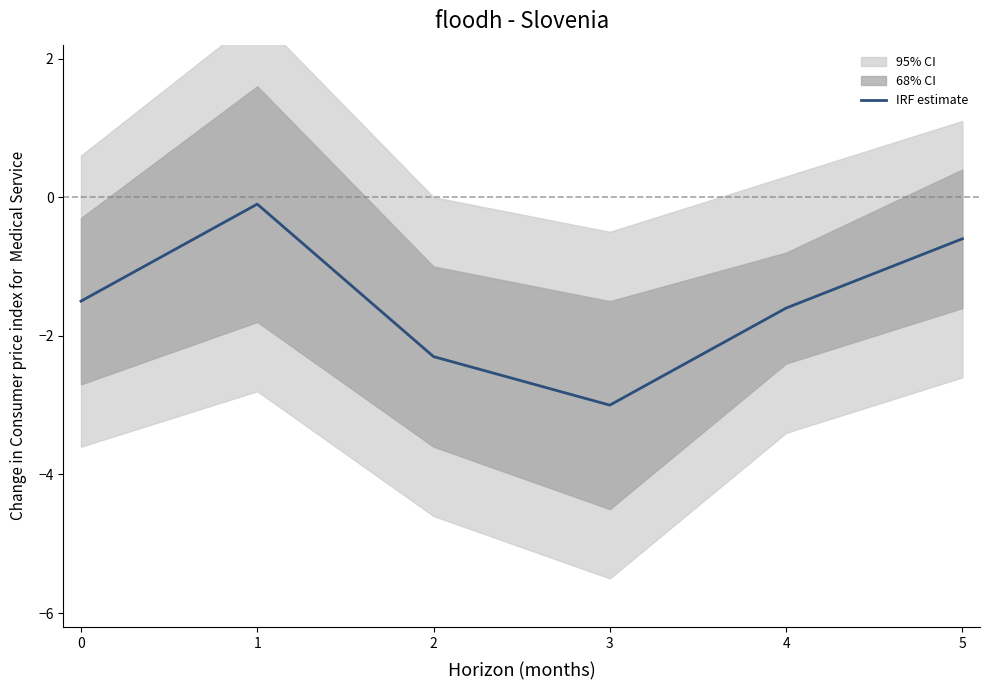

Which label corresponds to the smallest value in the chart?

3